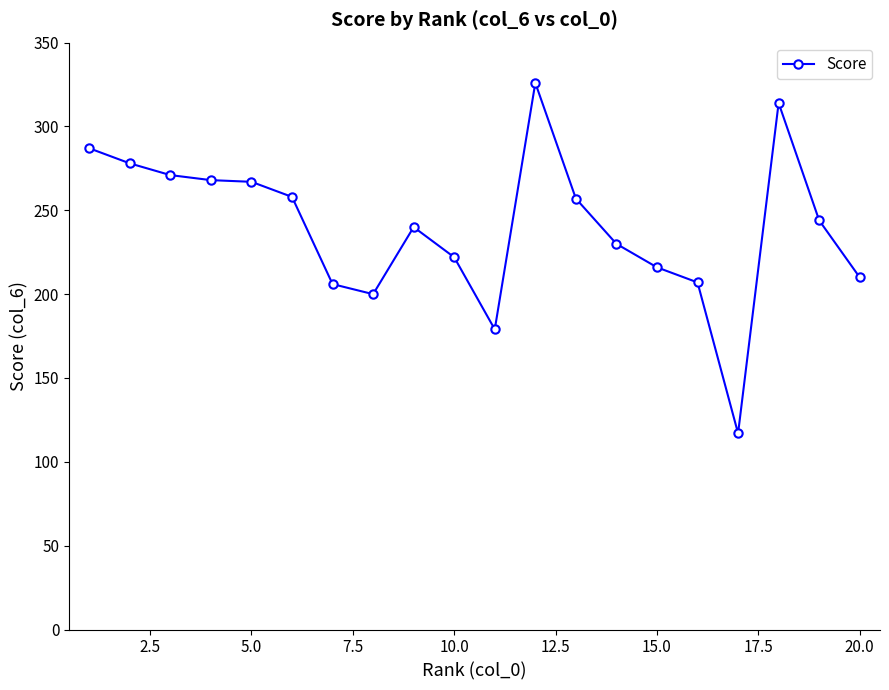

True or false: the data has more than 1 interior local peaks.

True